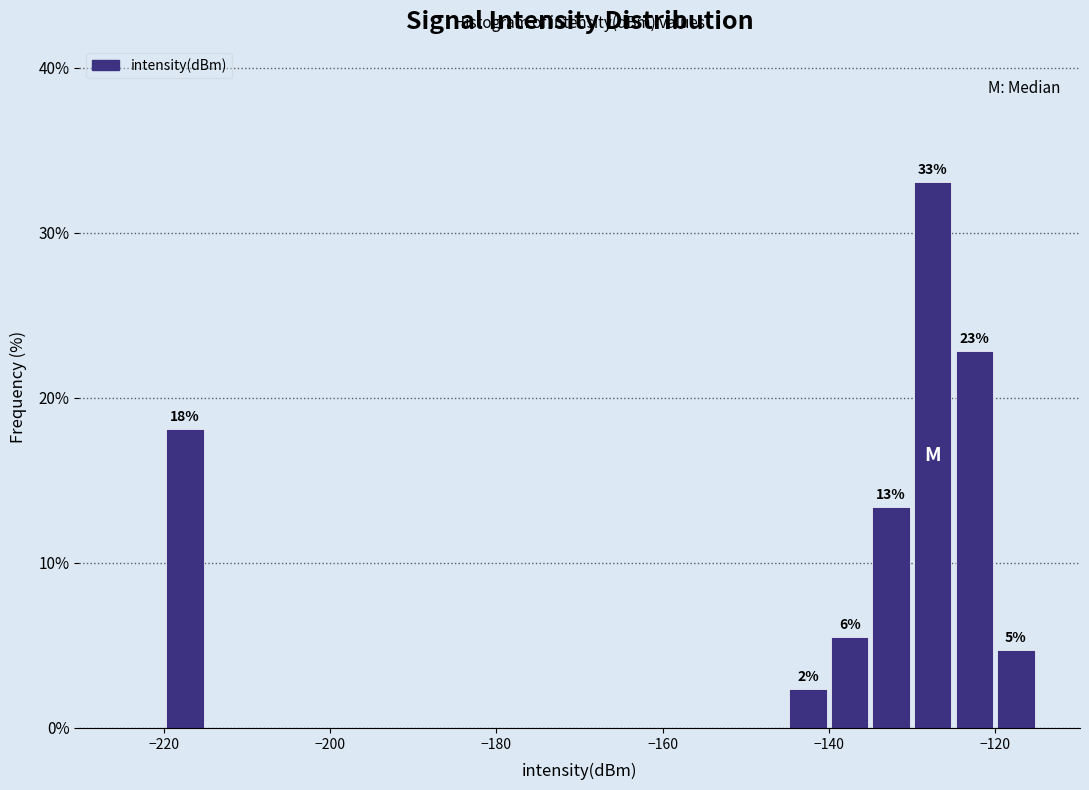

Read against the x-axis, roughly where is the centre of the tallest bar?

-128